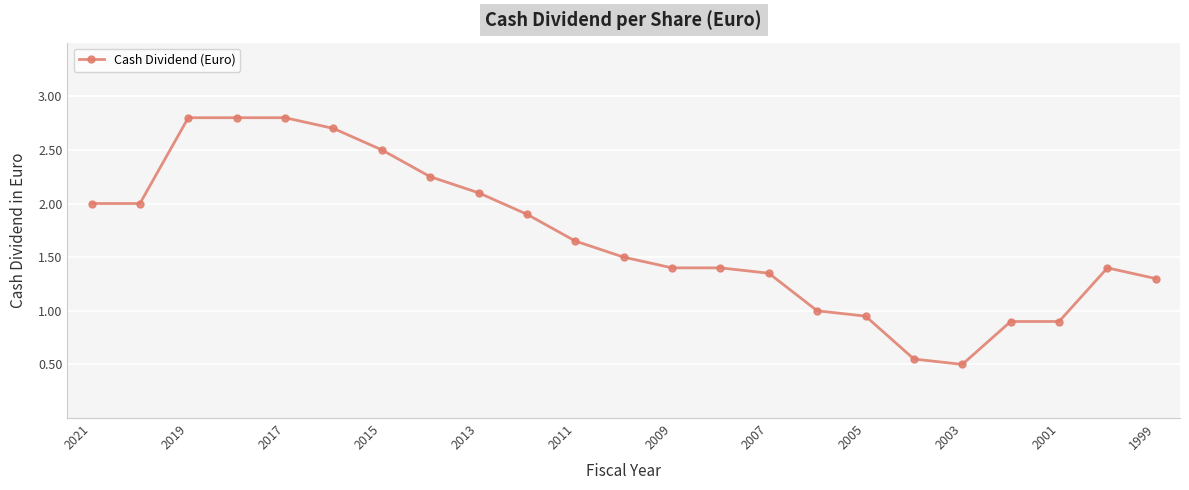

What is the difference between the maximum and minimum values?

2.3